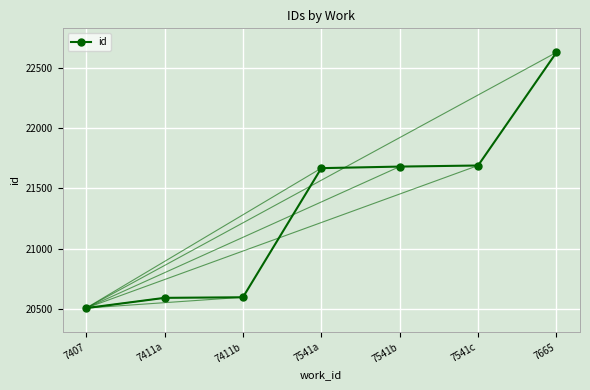

What is the approximate value at 7665, to the nearest 100?

22600